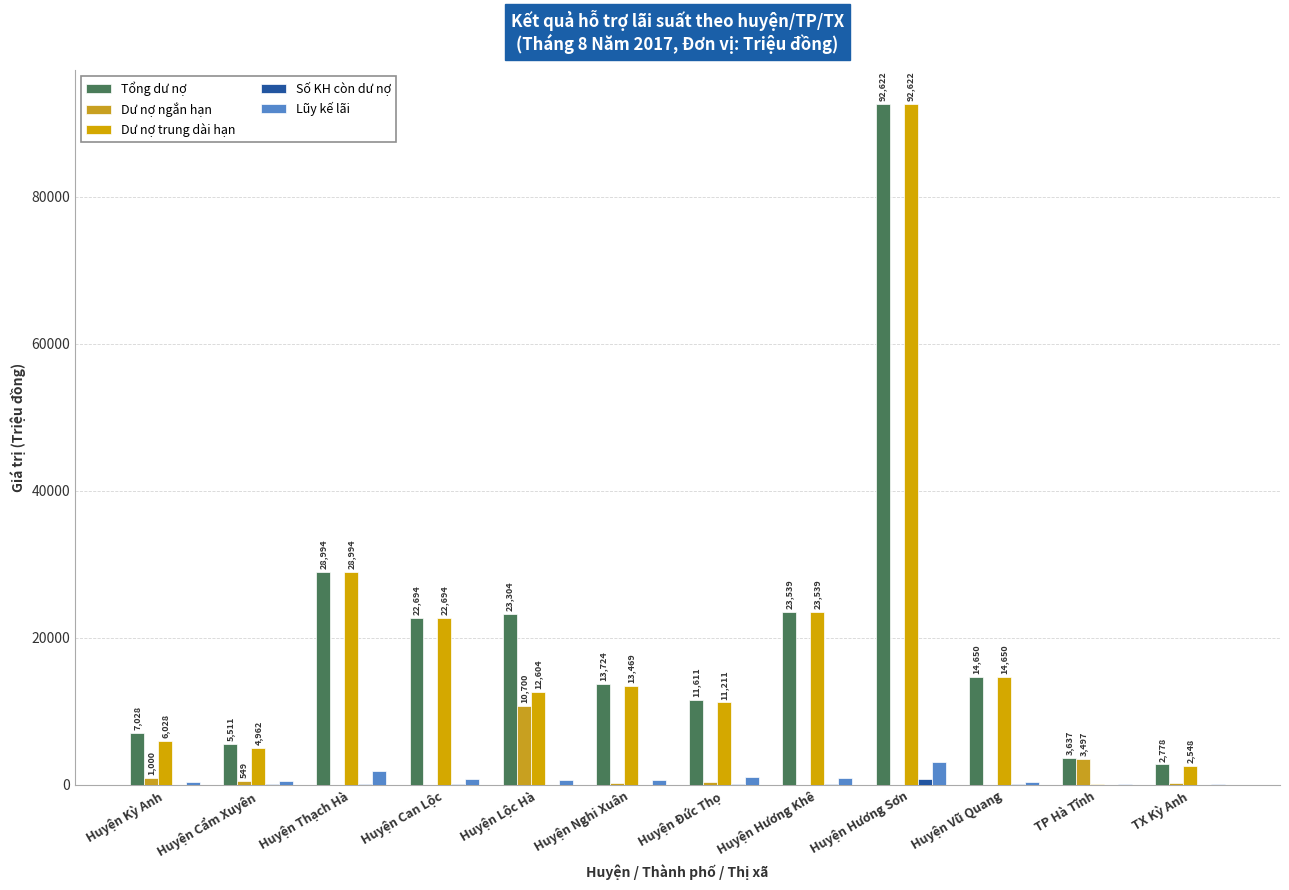

Count the number of data series in this chart.

5